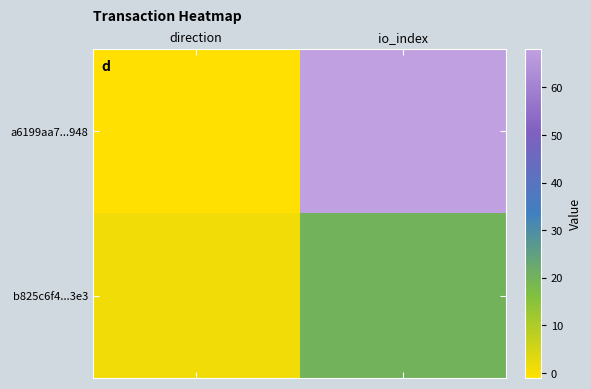

Reading right to left, transcribe all the data shown in this chart.

a6199aa7...948: io_index=68	direction=-1
b825c6f4...3e3: io_index=20	direction=1